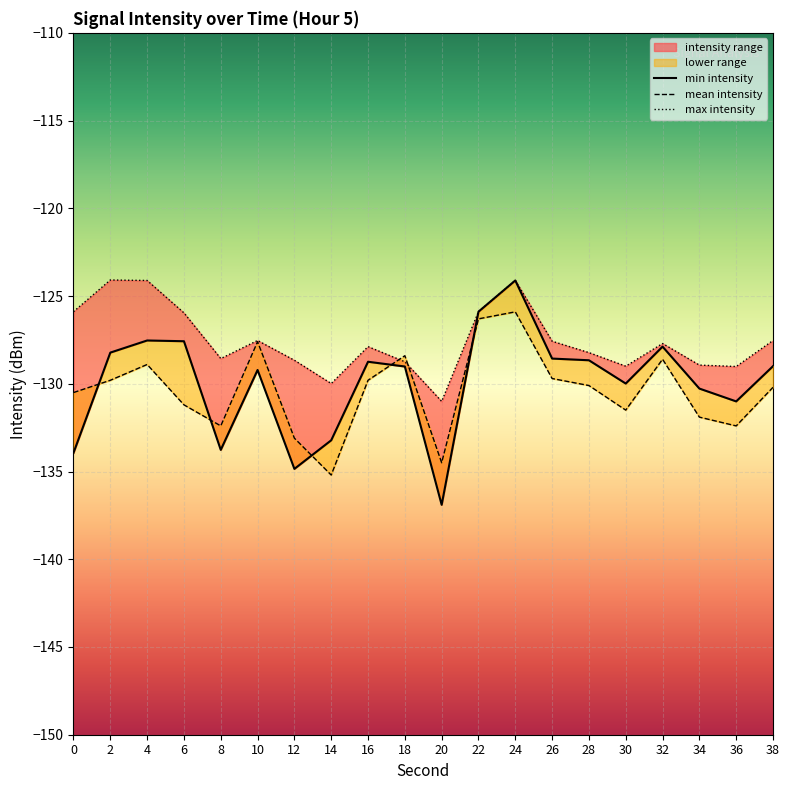

True or false: min intensity has a value of -172.2 at 26.

False